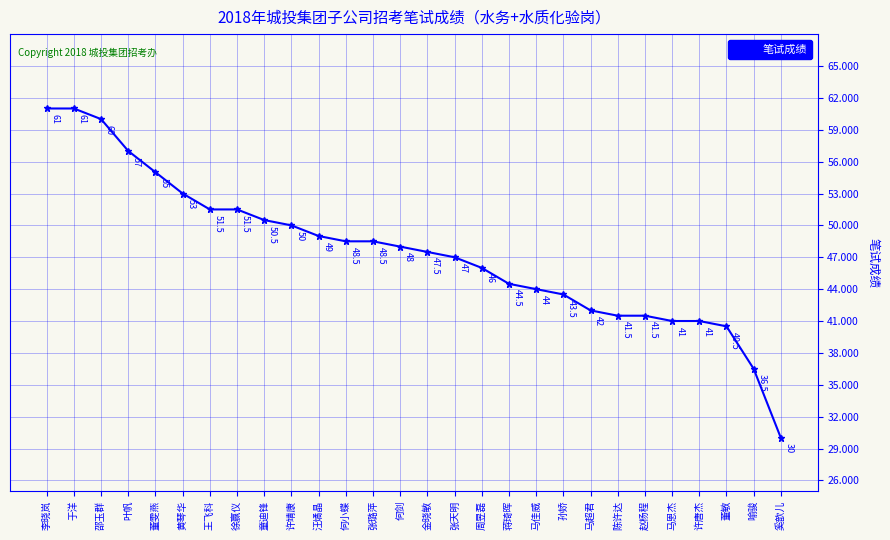

What is the minimum value shown in the chart?

30.0